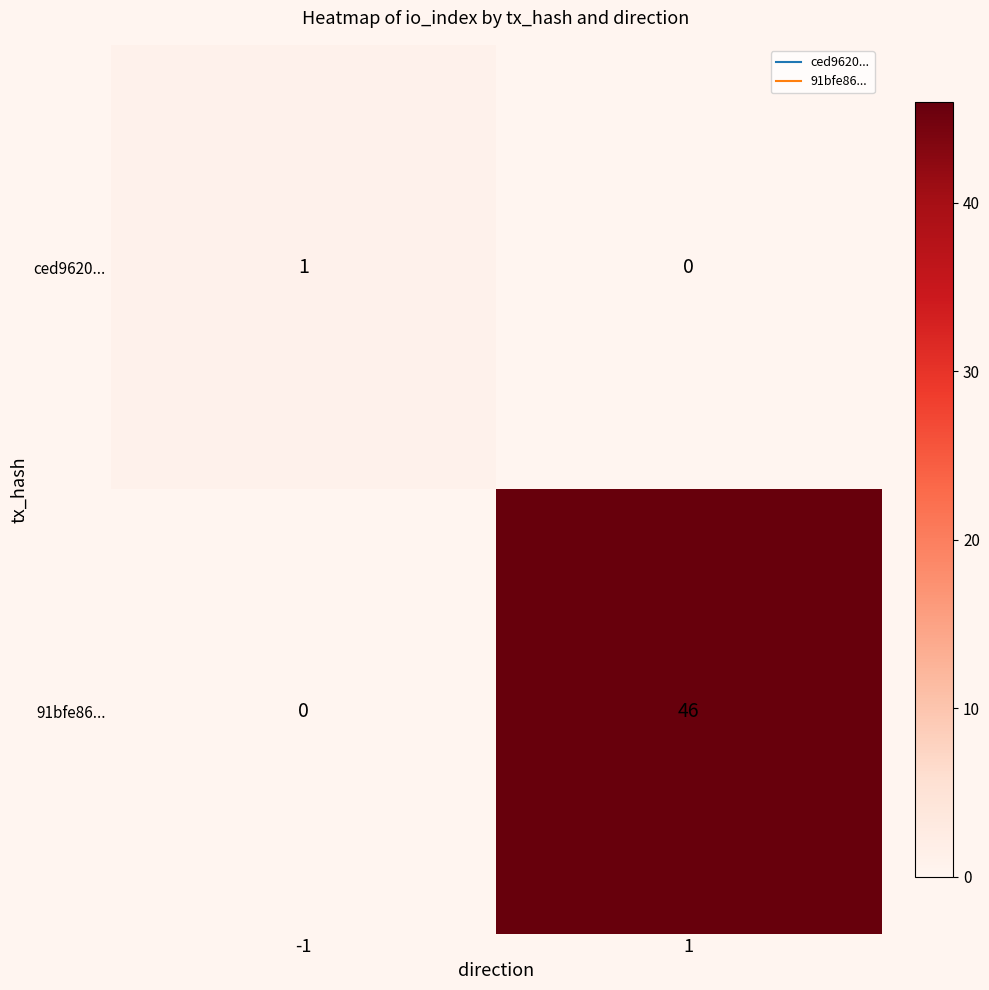

Reading left to right, what are all the values shown in this chart?

ced9620...: 1	0
91bfe86...: 0	46